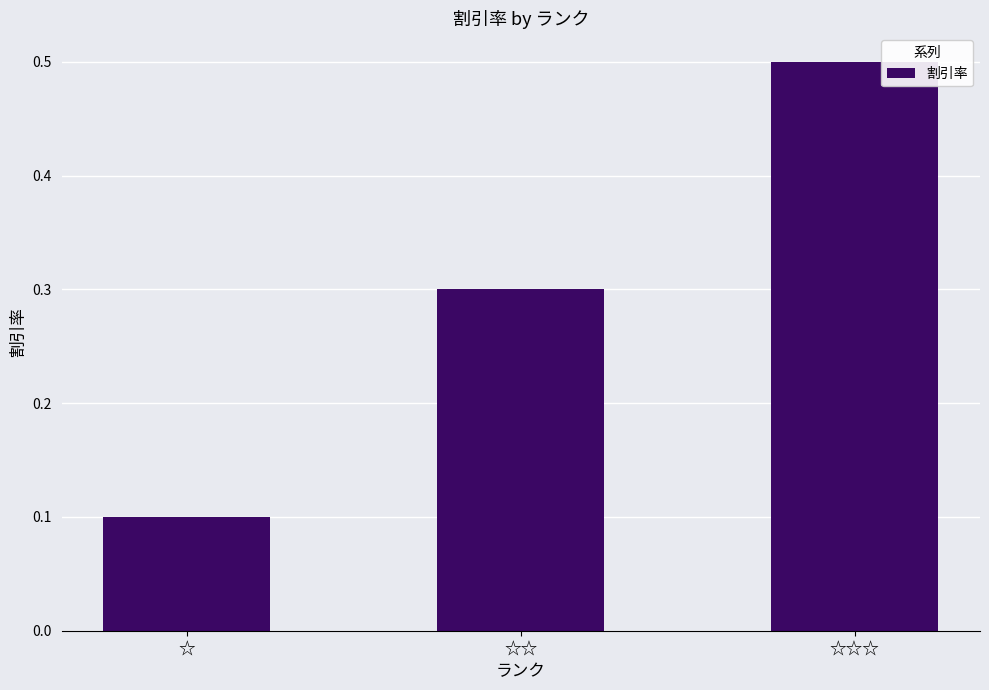

Reading right to left, what are all the values shown in this chart?

☆☆☆=0.5	☆☆=0.3	☆=0.1